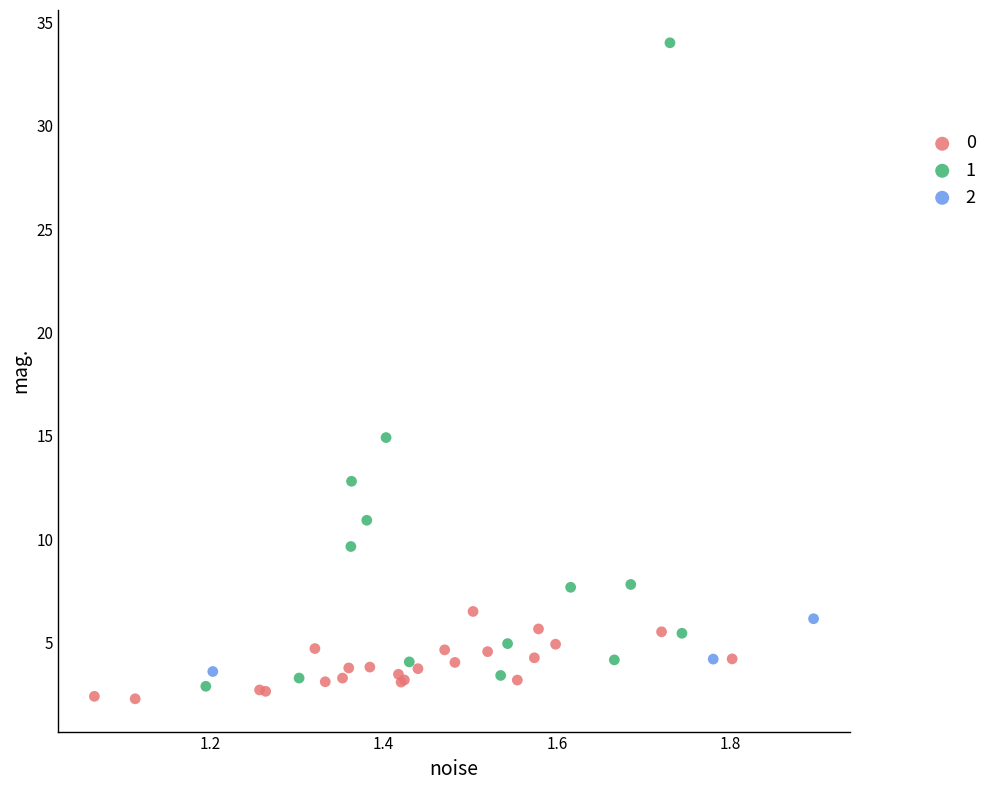

Which series reaches the maximum Y coordinate?

1